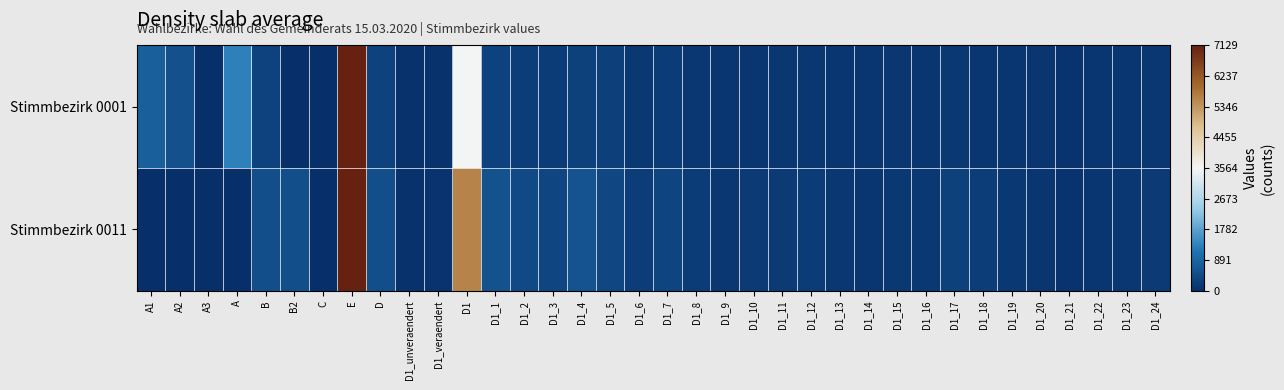

Which category has the lowest value across all series?

A3